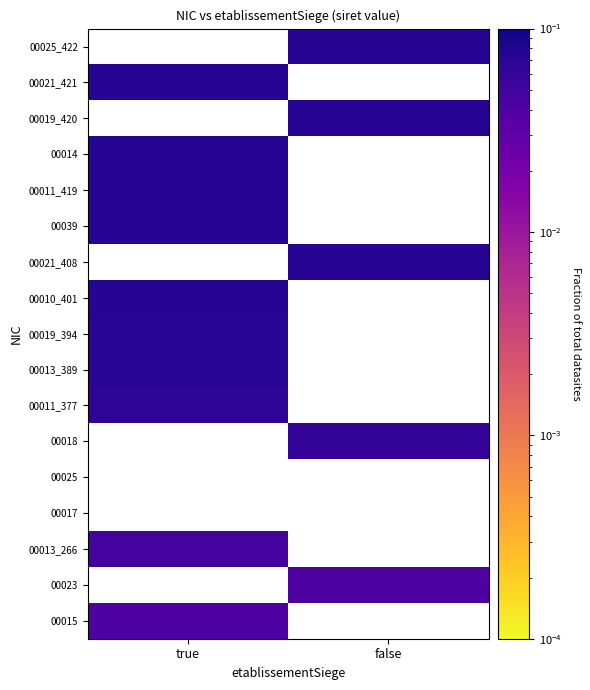

What is the maximum value shown in the chart?

0.1